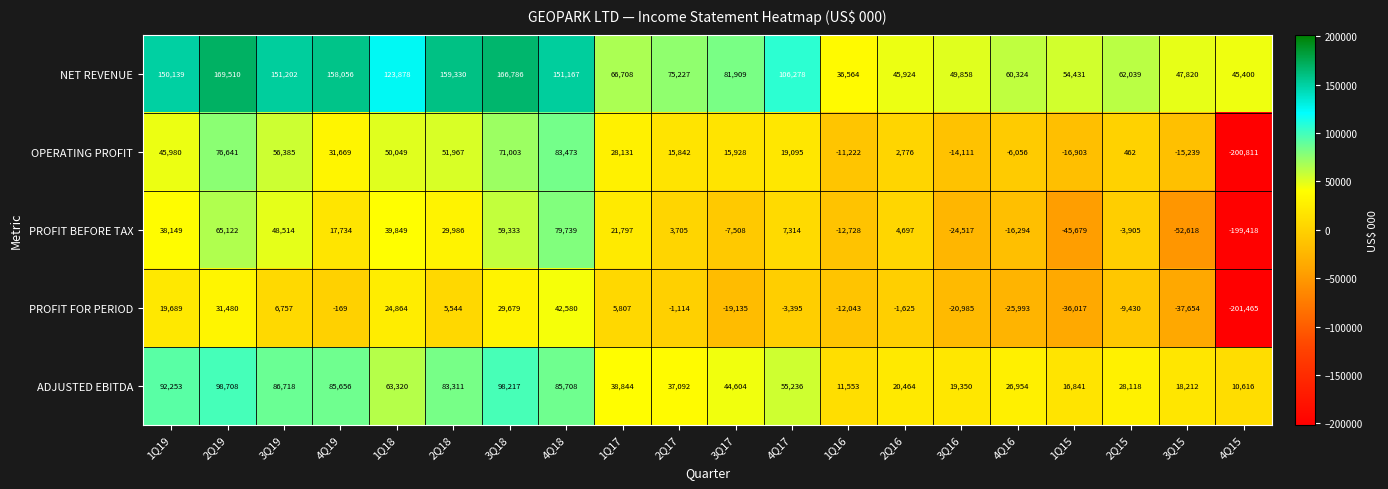

What is the difference between the maximum and minimum values in the OPERATING PROFIT series?

284284